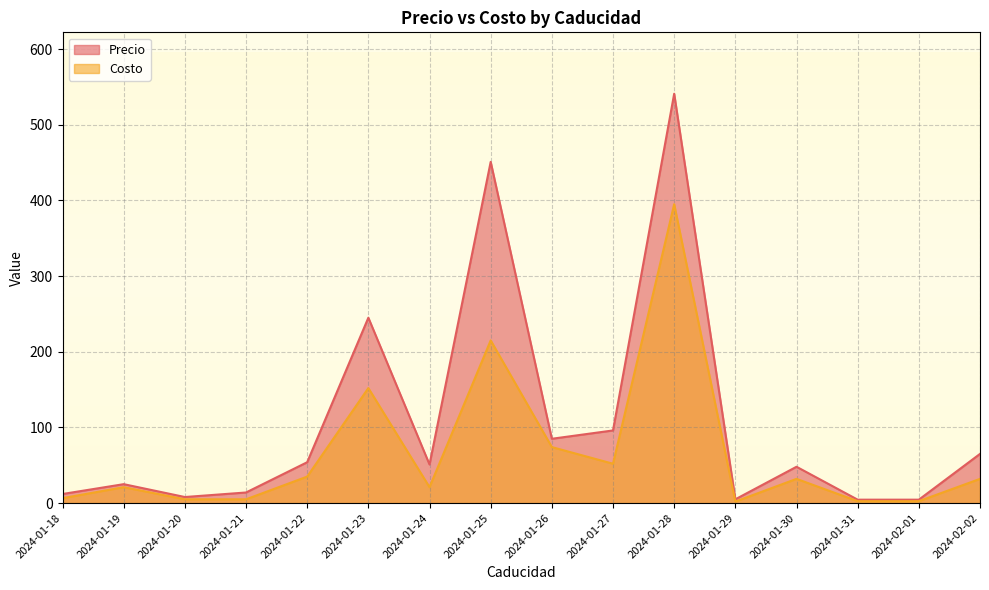

At which category is the sum across all series the highest?

2024-01-28